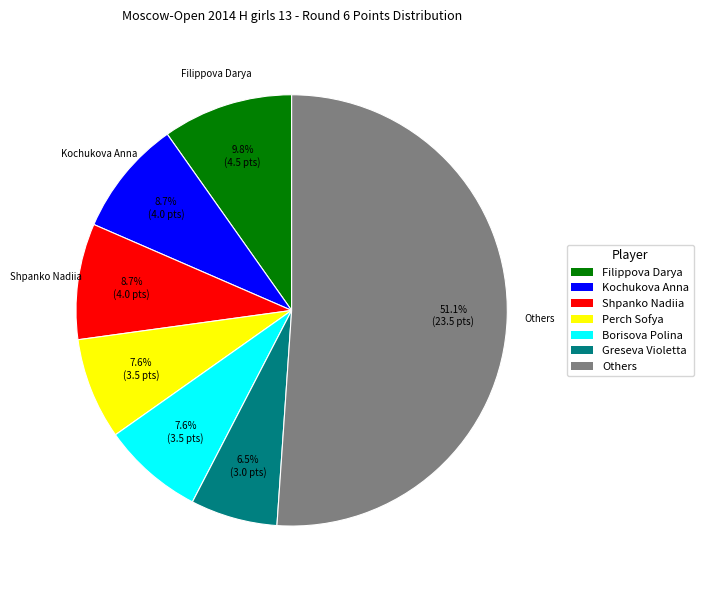

Which slice is the largest?

Others